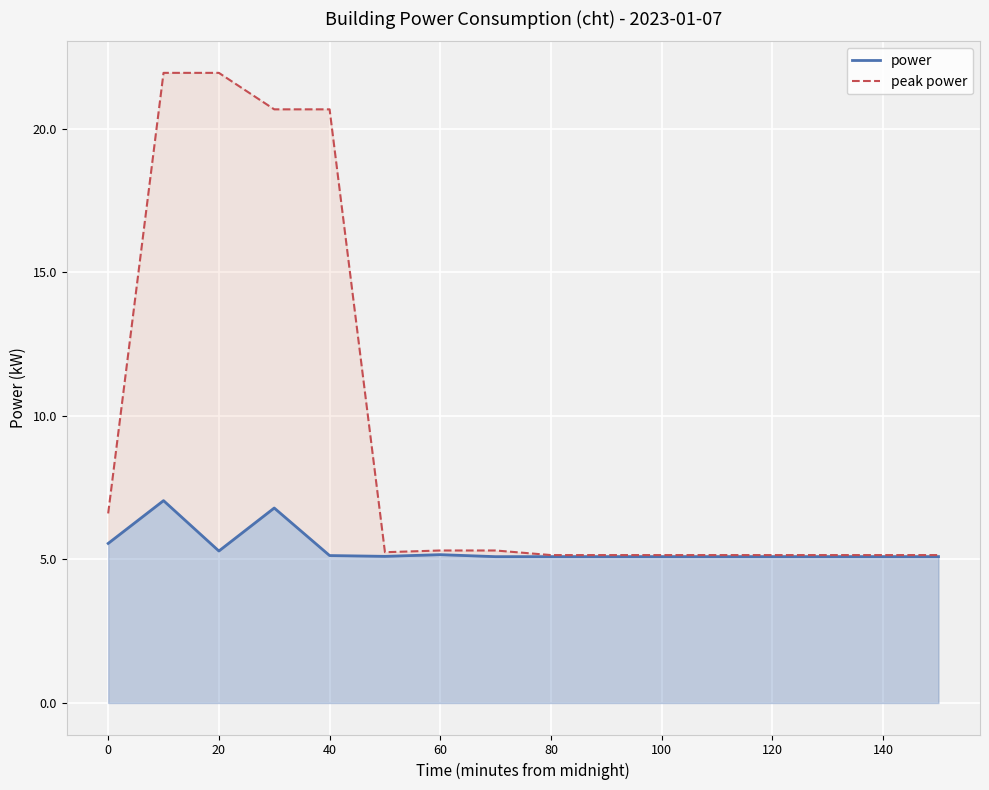

At which label does power reach its minimum?

140